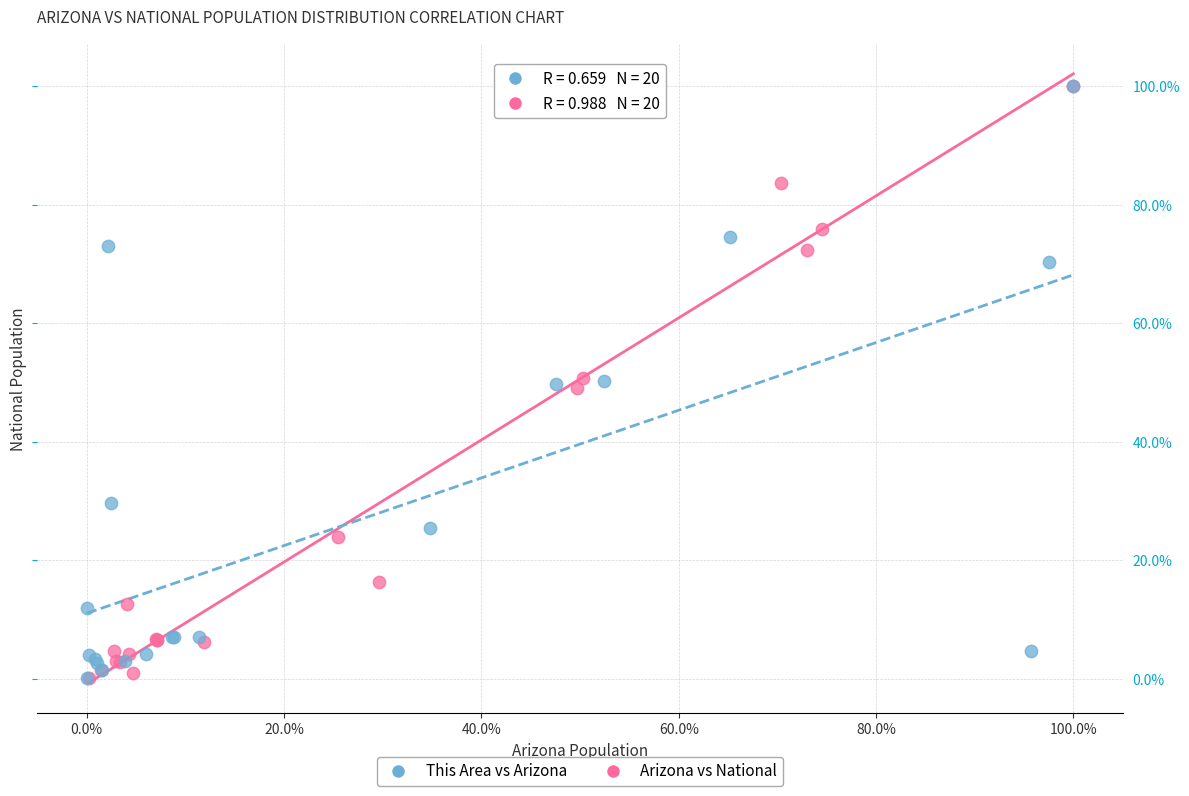

Which series has the largest Y range (max minus min)?

Arizona vs National